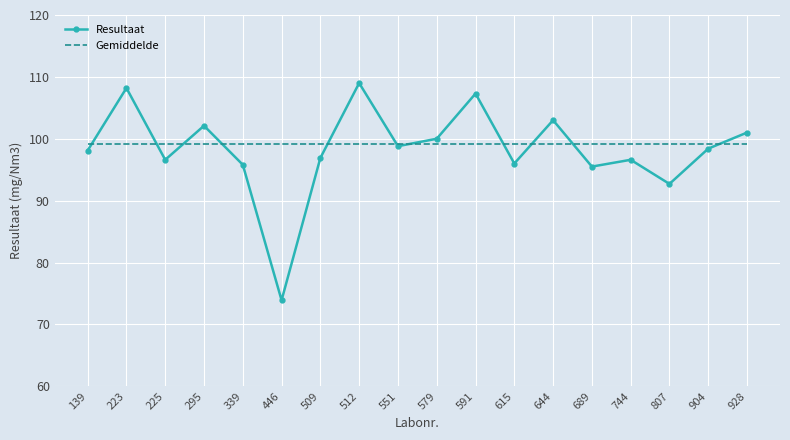

Which category has the highest value in the Resultaat series?

512